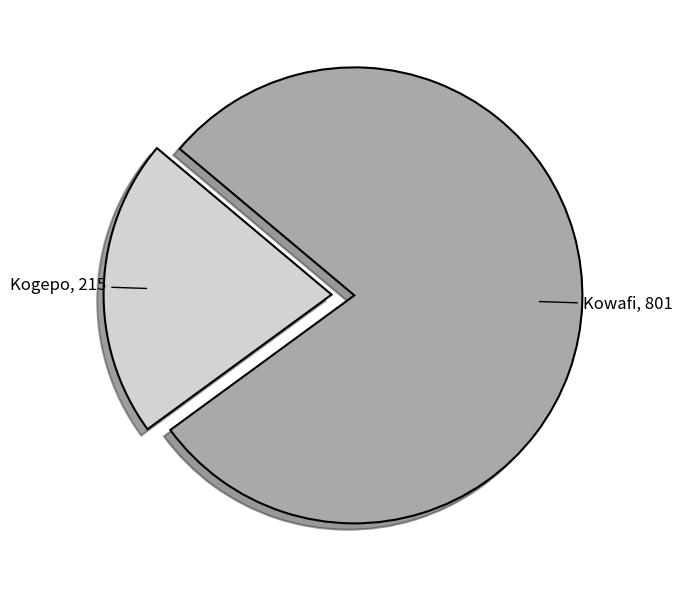

How many segments does this pie chart have?

2